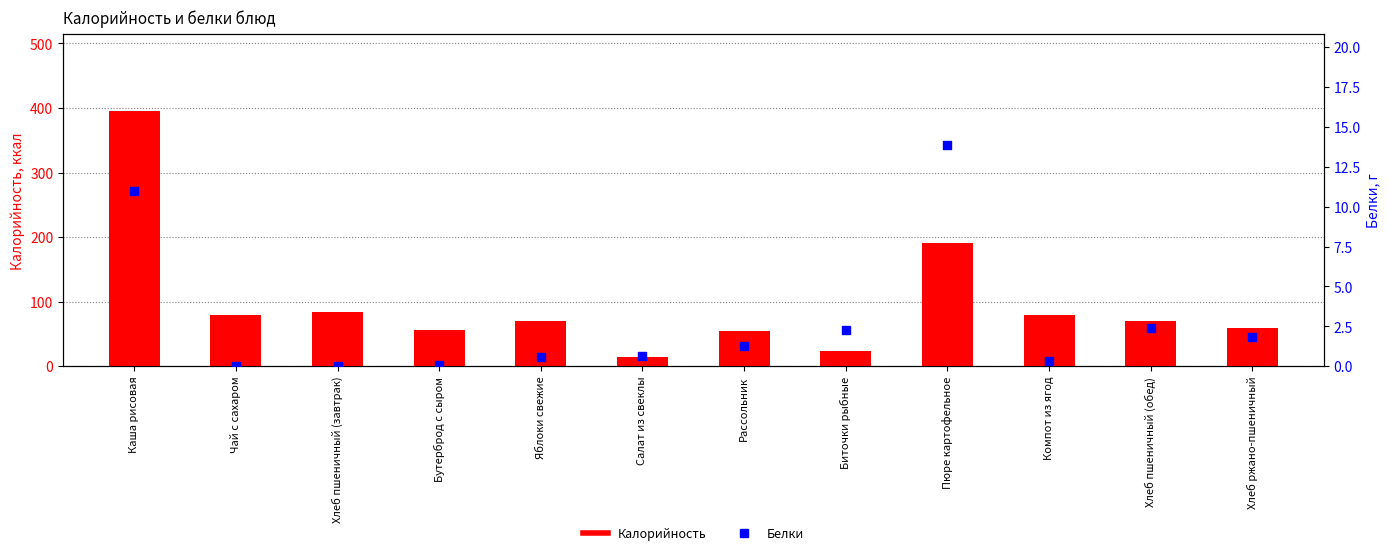

Which series contains the lowest Y value?

Белки